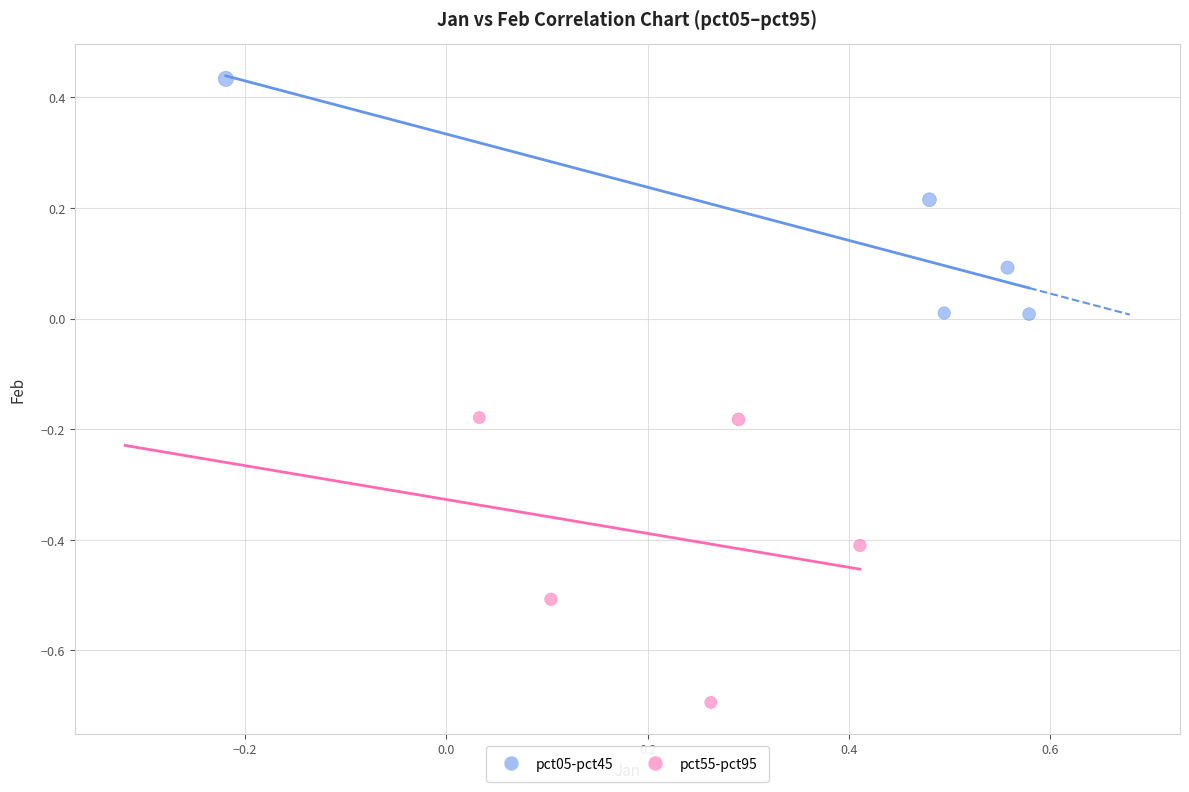

Which series has the largest Y range (max minus min)?

pct55-pct95